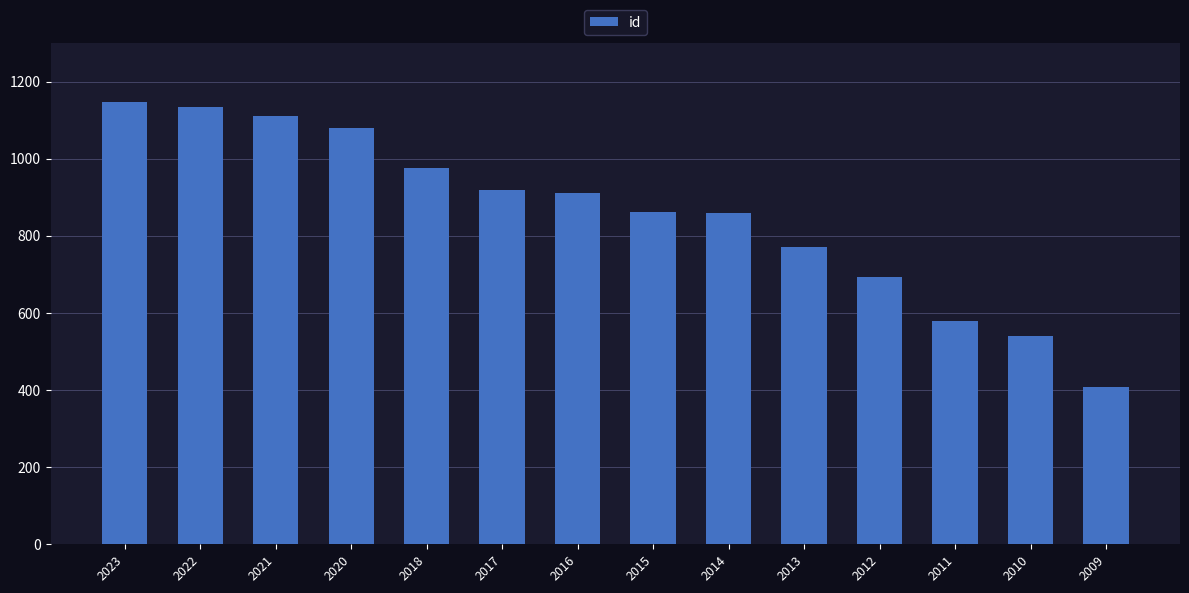

What is the smallest value displayed?

407